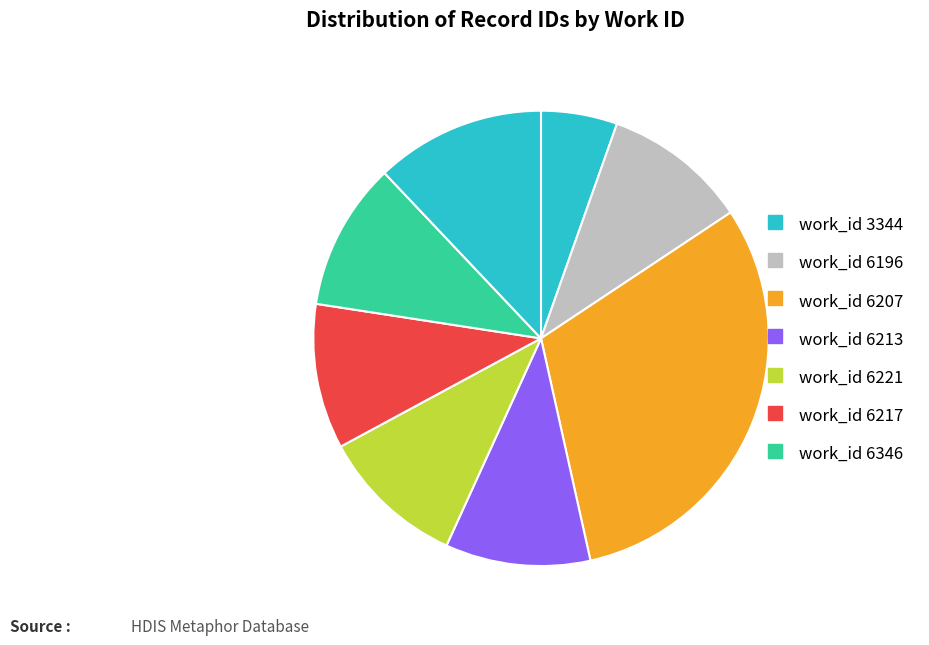

How many slices are in this pie chart?

8